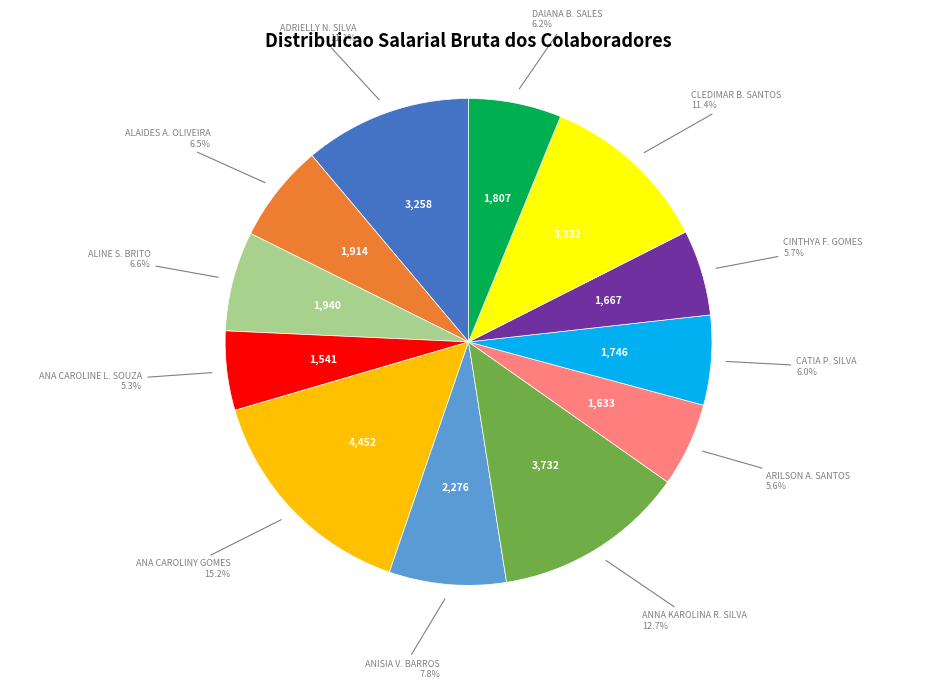

Does ALINE S. BRITO represent more than half of the total?

No